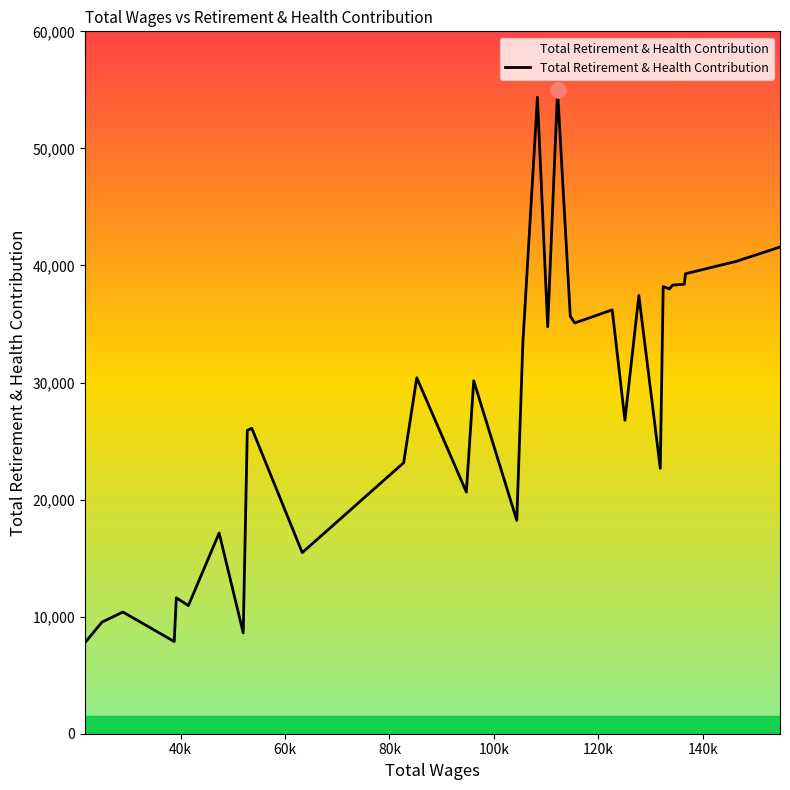

What is the maximum value shown in the chart?

54977